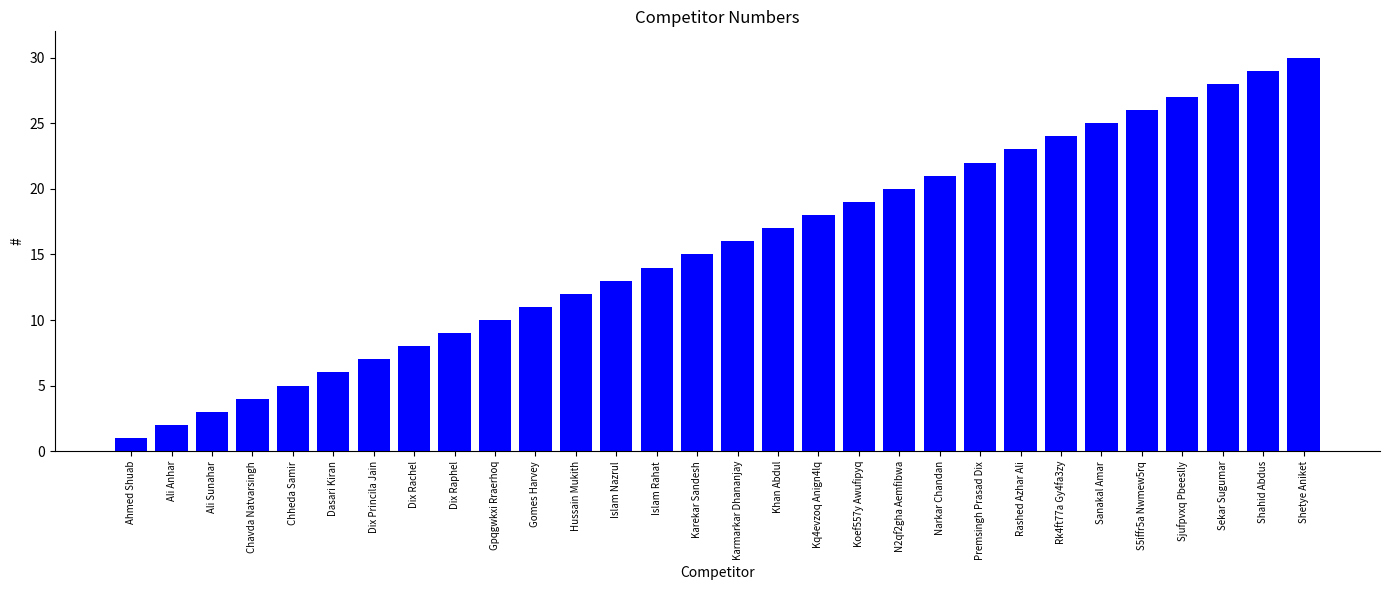

What is the difference between the maximum and minimum values?

29